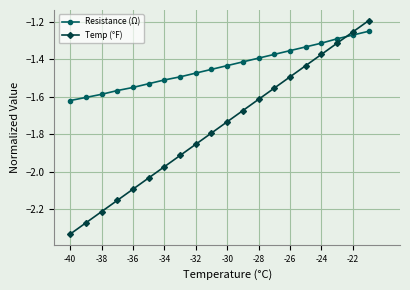

Is this an area chart (filled region under the line)?

No